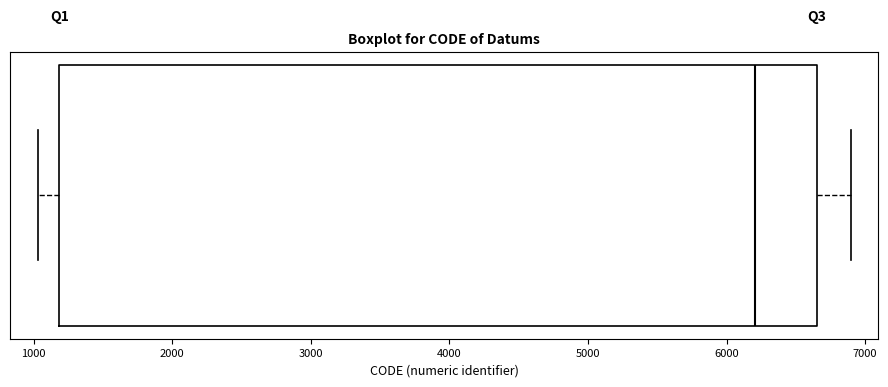

Transcribe this box plot: give where the median line is, the range the box spans, and where the two whiskers end, as read against the x-axis. The values are not printed on the chart, so give them approximately, as read against the axis.

median 6200, box 1200 to 6700, whiskers 1000 to 6900